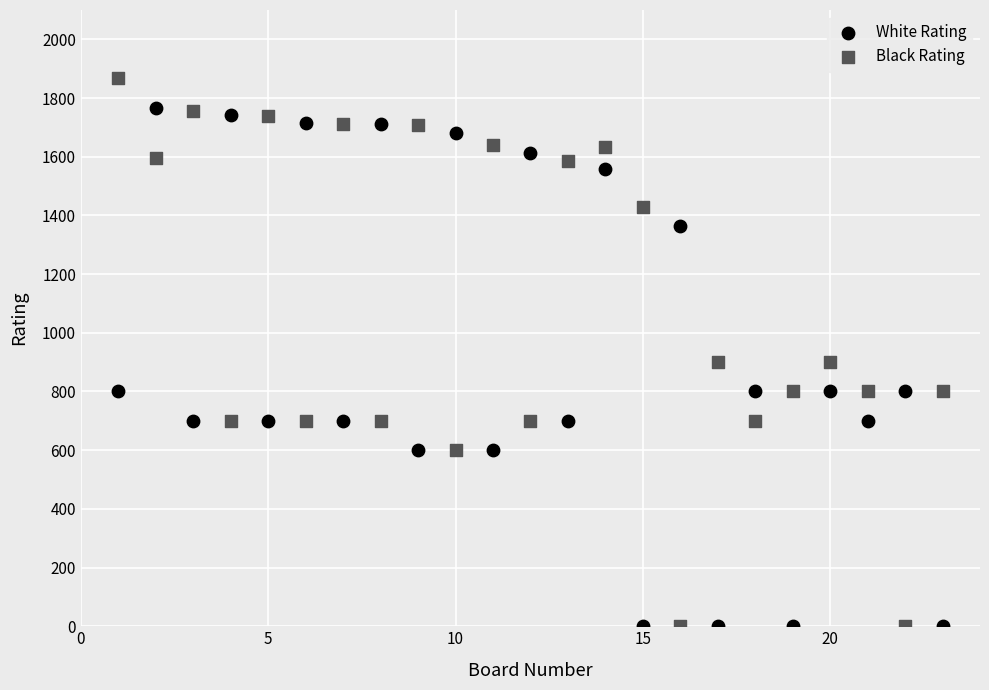

Which series contains the highest Y value?

Black Rating